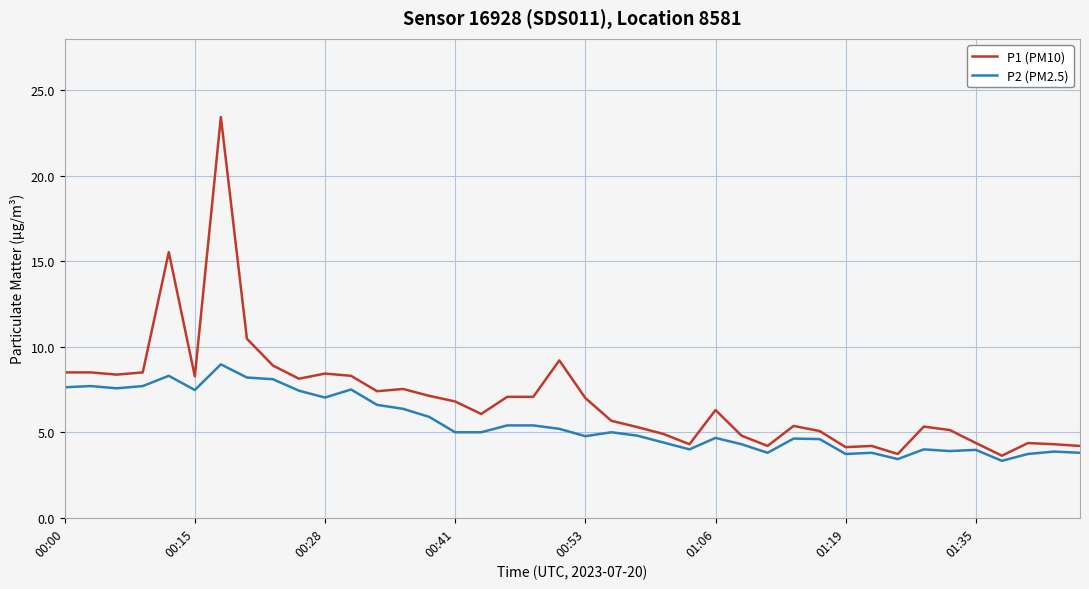

Which series has the largest total across all categories?

P1 (PM10)